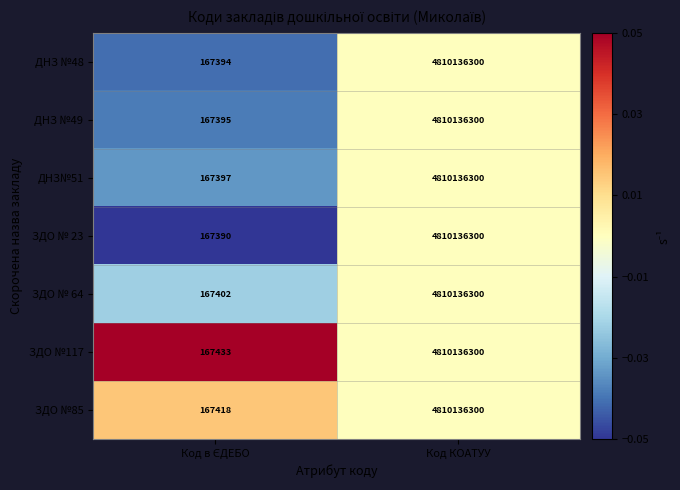

True or false: ЗДО № 64 has a value of 3133534512 at Код КОАТУУ.

False